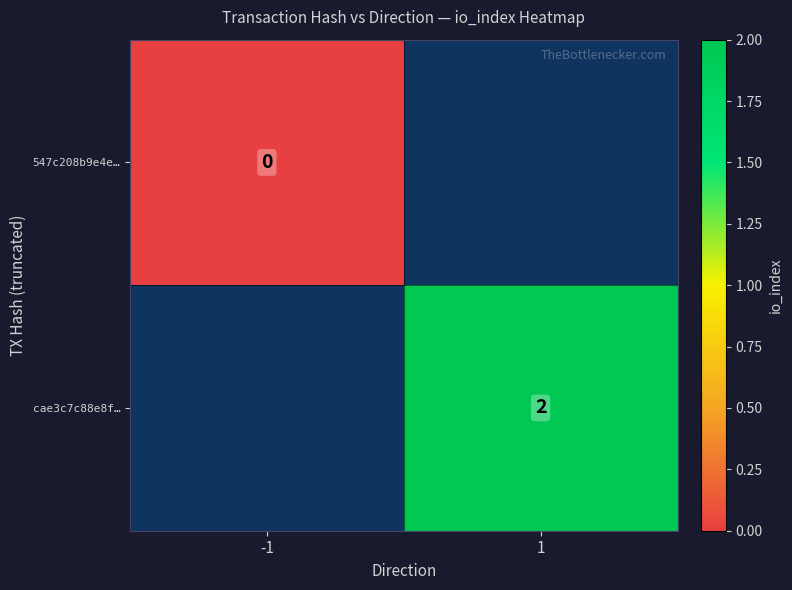

Is it true that cae3c7c88e8f… equals 2 at 1?

True